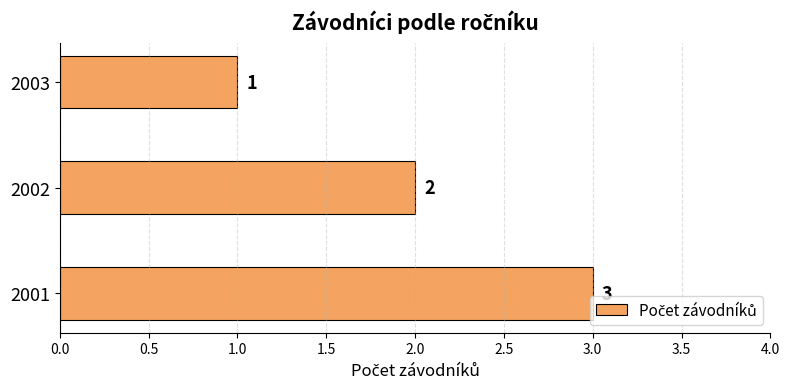

List the labels in order of value, largest first.

2001, 2002, 2003